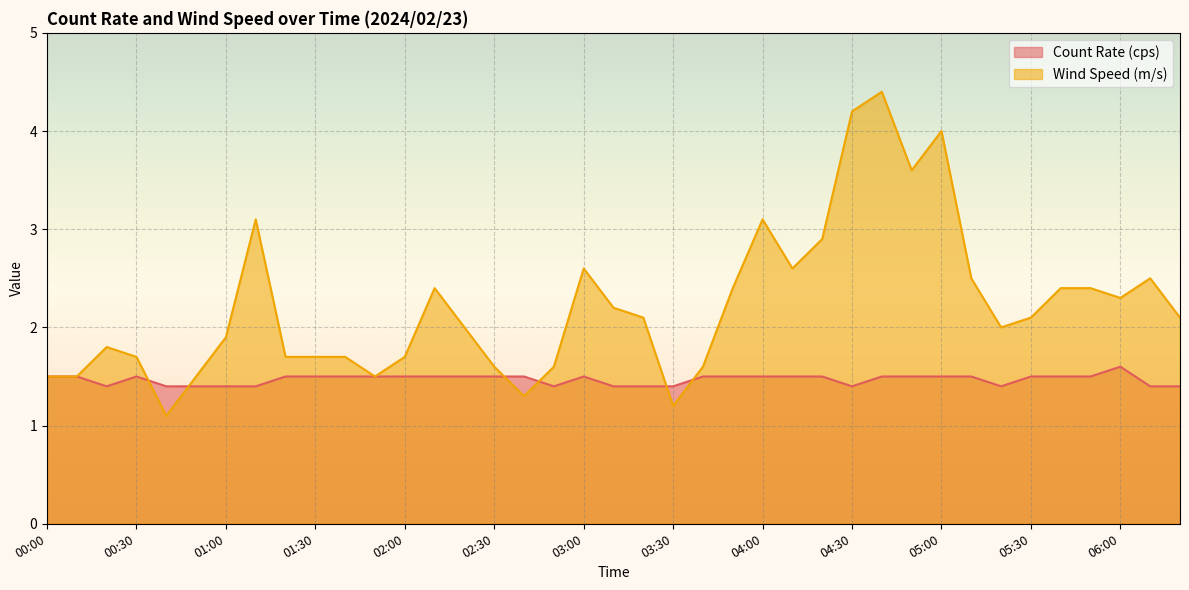

At which category does Count Rate (cps) reach its first local valley?

00:20